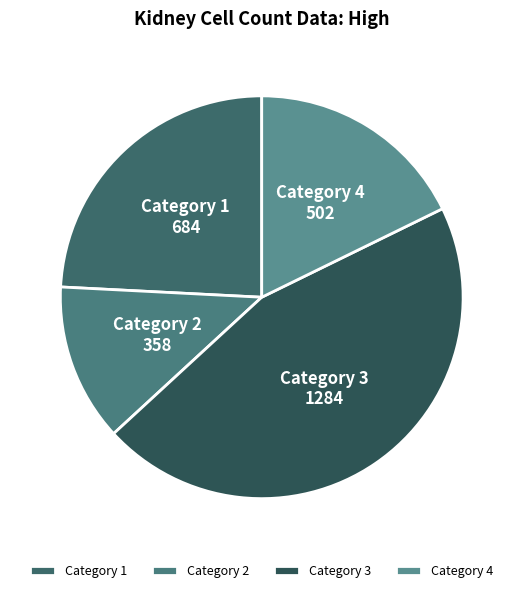

How many segments does this pie chart have?

4